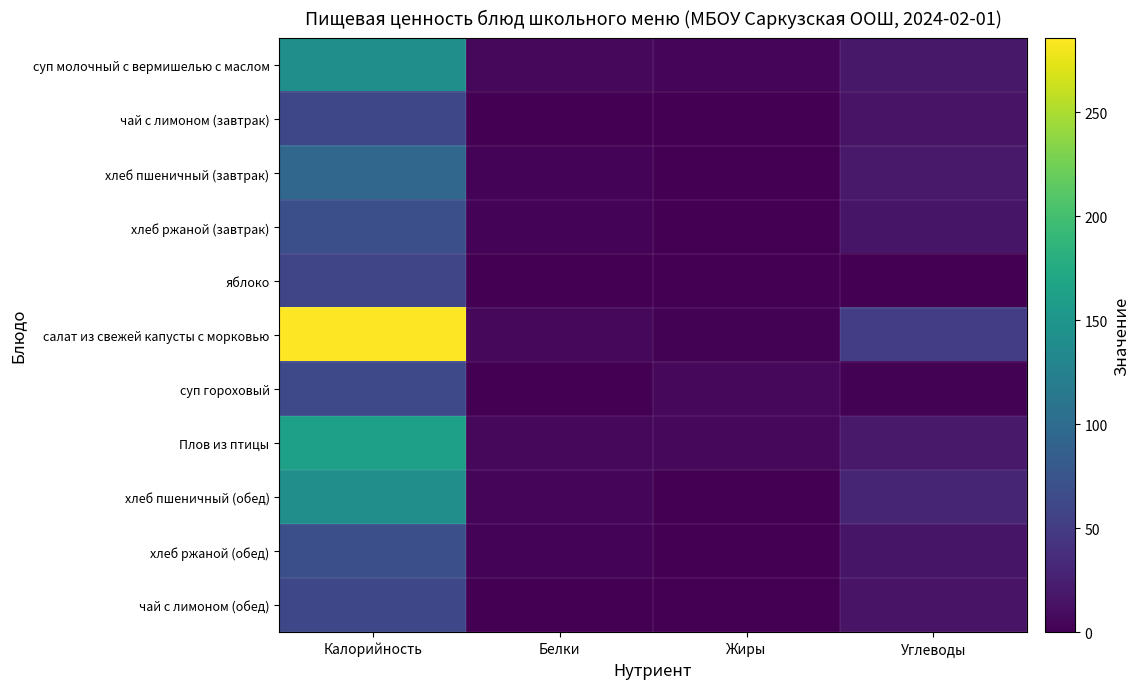

Which has a higher value, Белки or Калорийность?

Калорийность